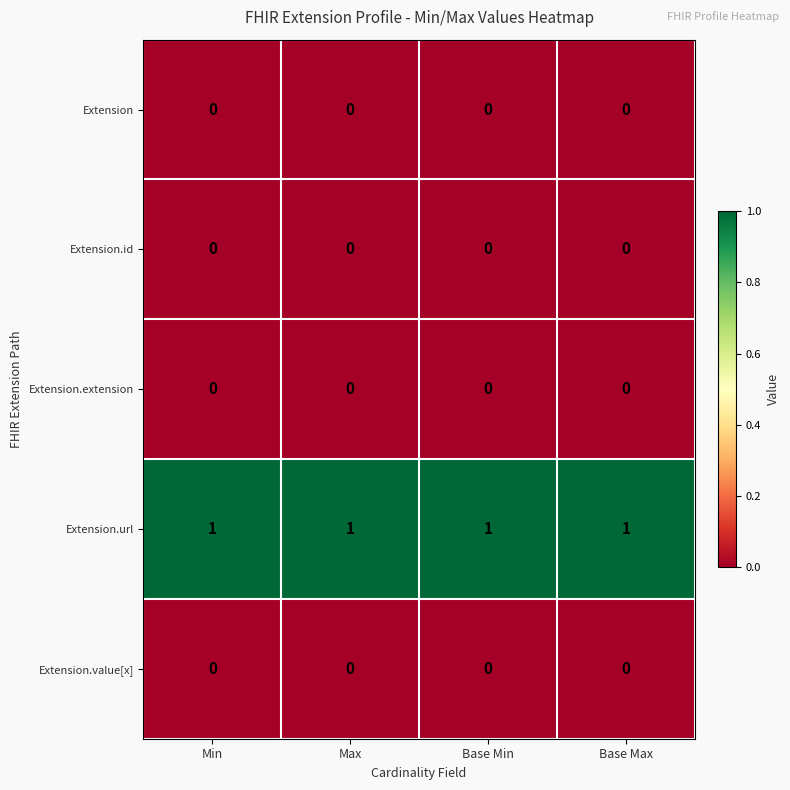

What is the sum of all Extension.url values?

4